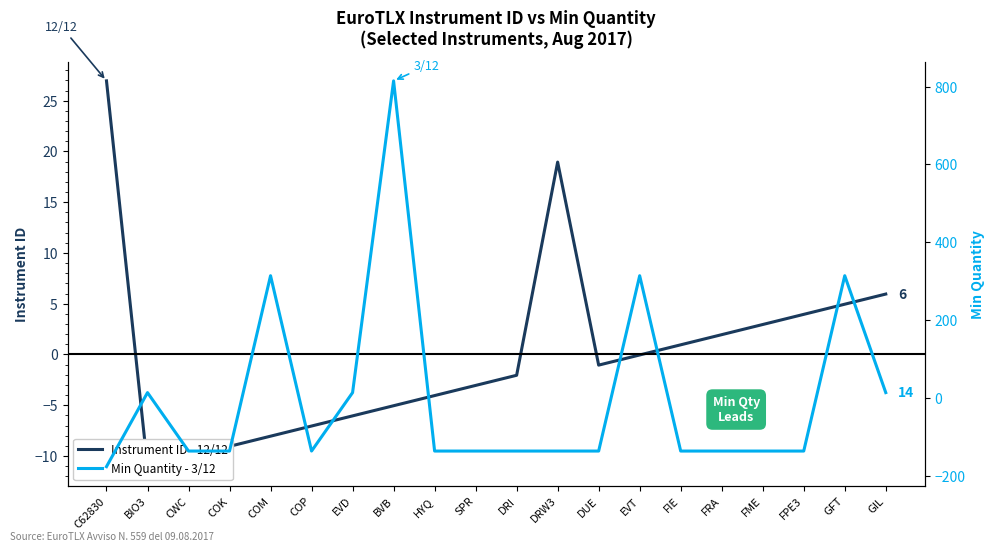

How many intersections are there between Min Quantity - 3/12 and Instrument ID - 12/12?

9